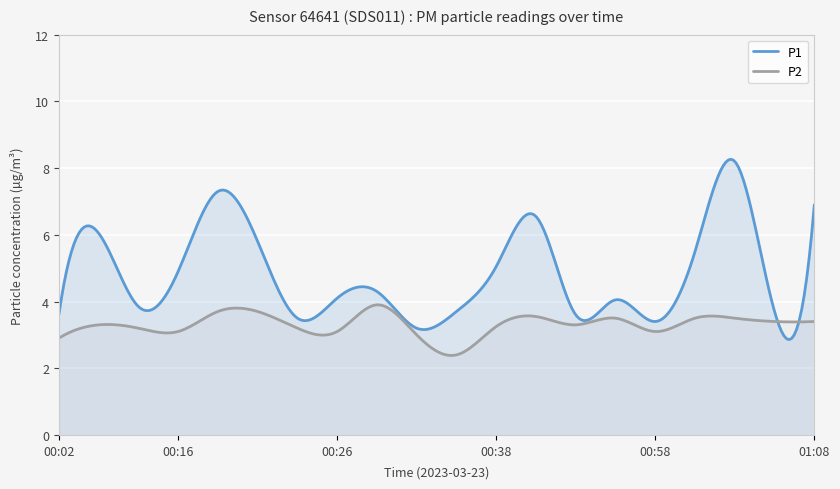

True or false: P1 has more than 0 interior local peaks.

True